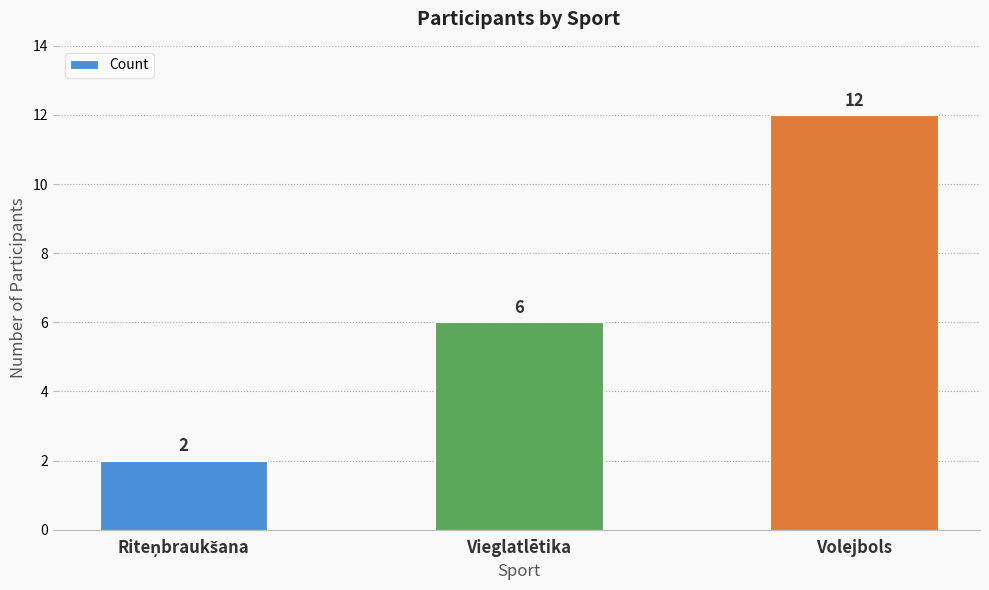

How many bars are there in total?

3